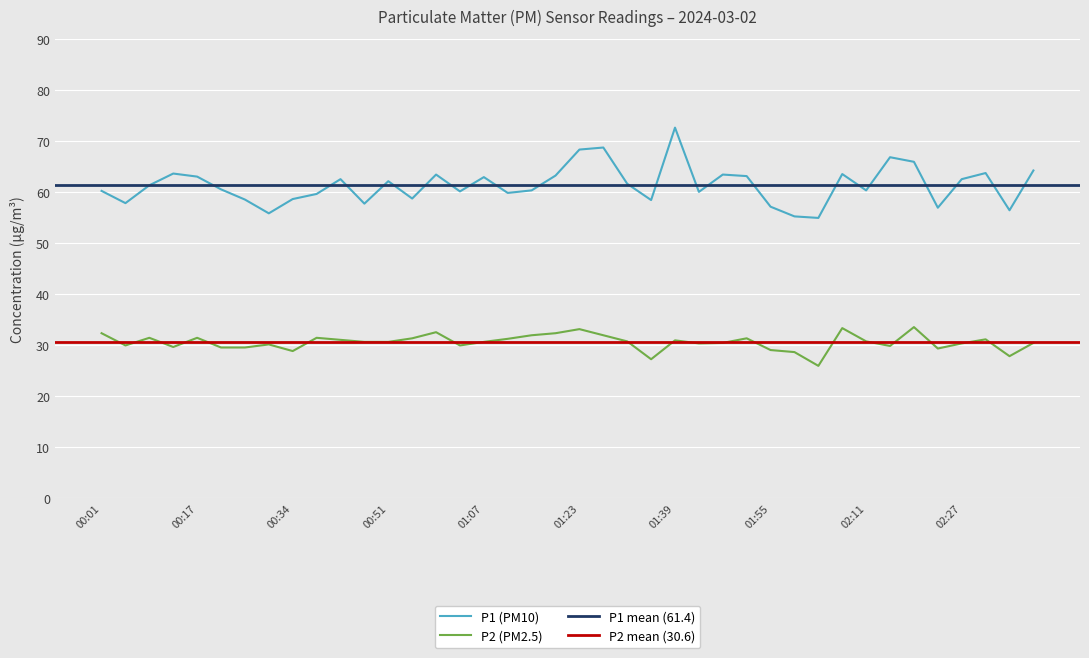

What is the sum of all P1 values?

2457.1